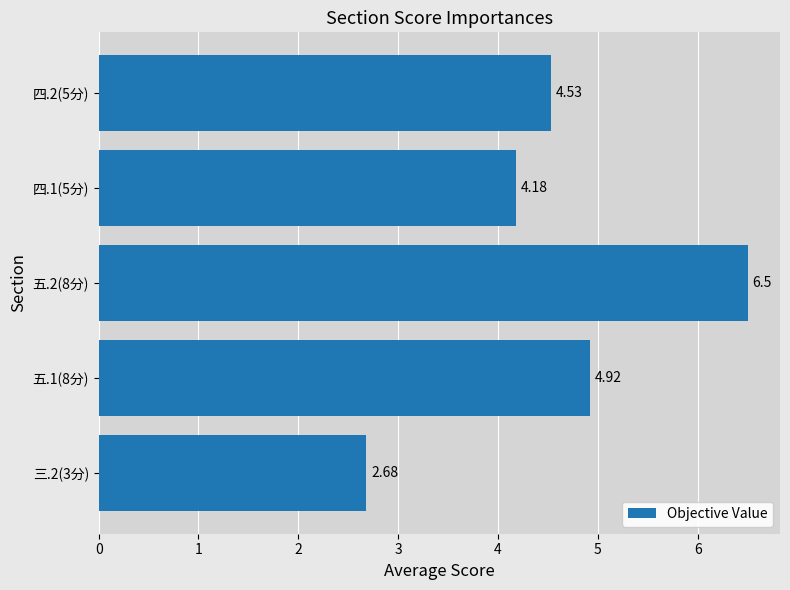

What is the difference between the second highest and minimum values?

2.2